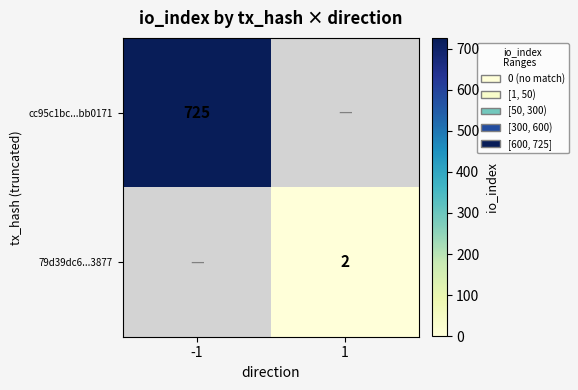

The value of 79d39dc6...3877 at 1 is 2. True or false?

True